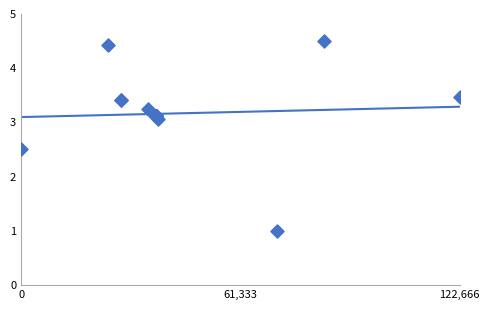

What Y value in the scatter plot is closest to 2?

2.5